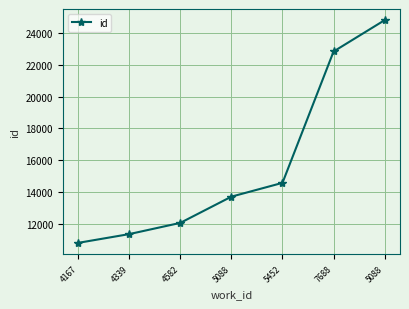

What is the difference between the values at 4167 and 4582?

1259